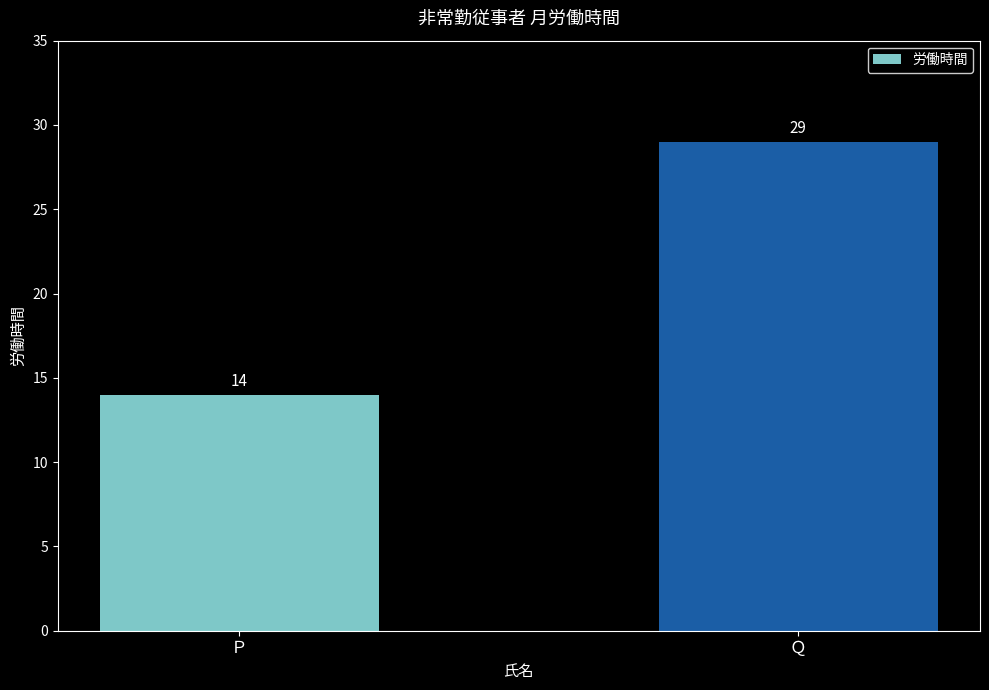

True or false: the data shows 14 at Ｐ.

True